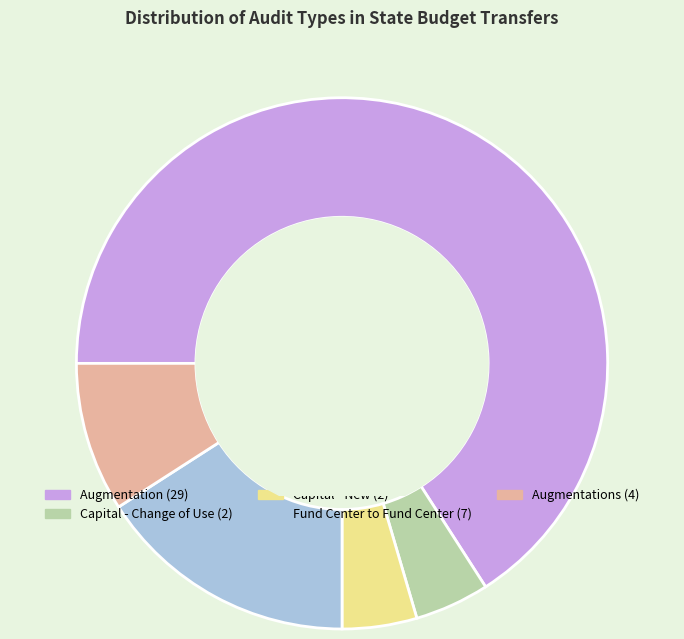

Count the number of slices in the pie.

5